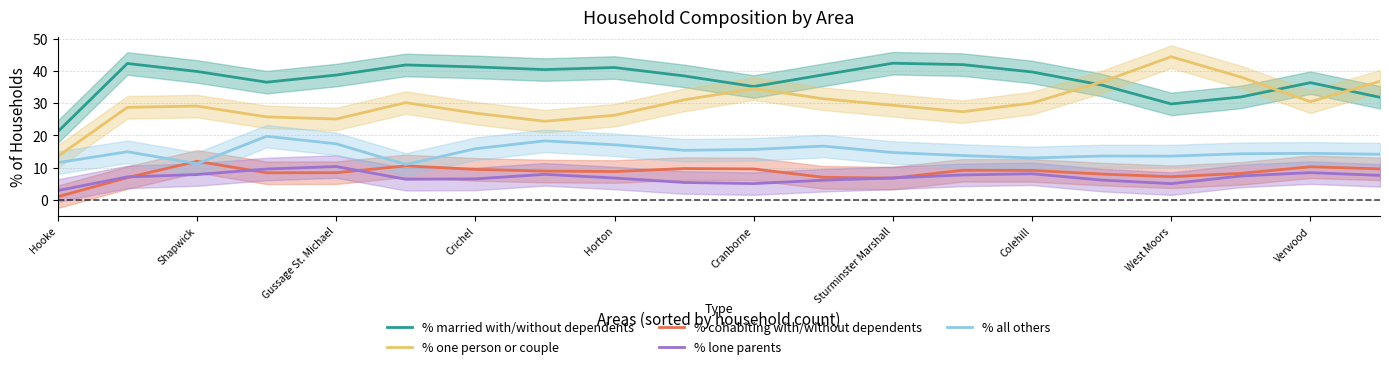

What position from the right is 11?

9